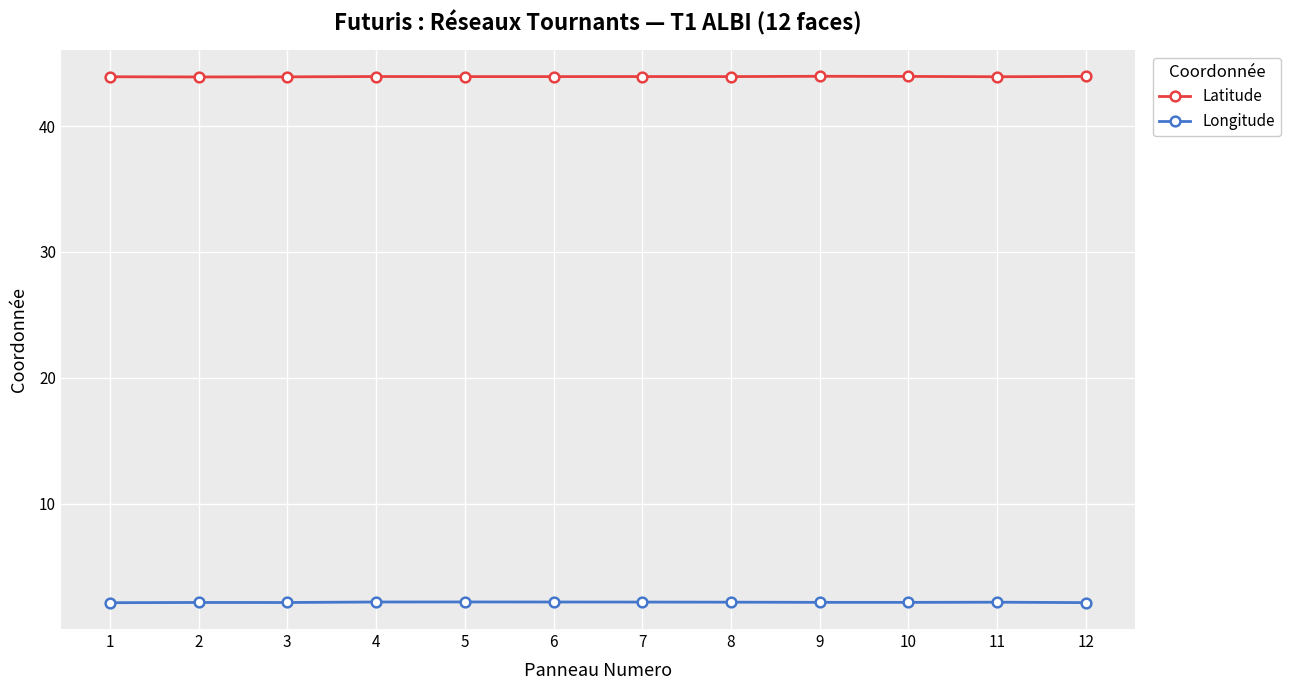

What is the highest value of the Latitude series?

44.0